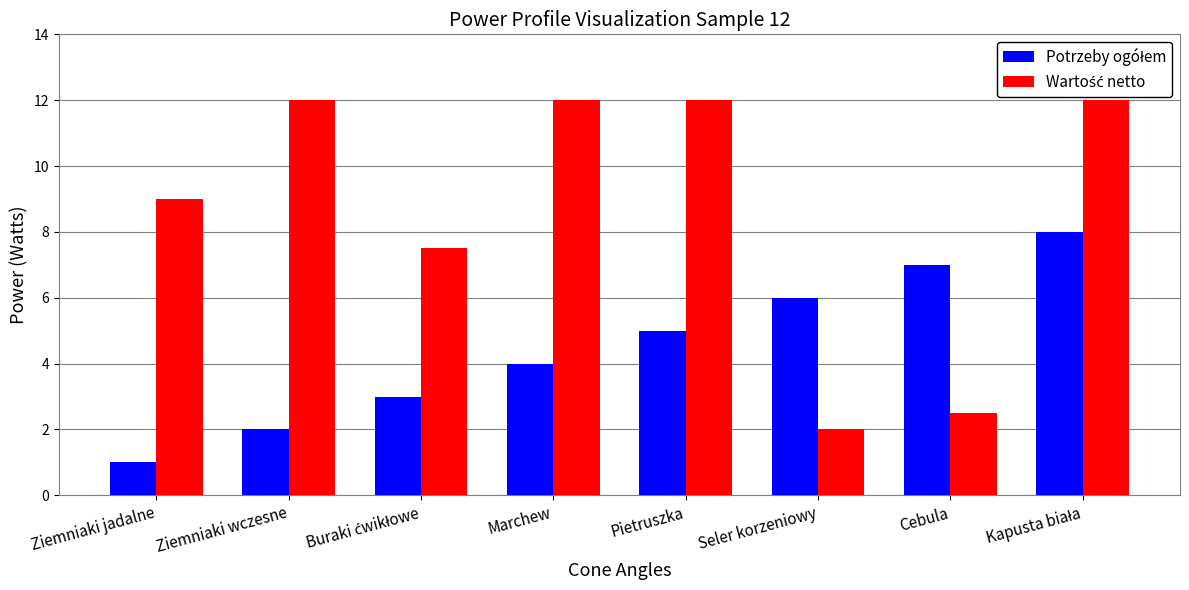

Which label corresponds to the smallest value in the chart?

Ziemniaki jadalne